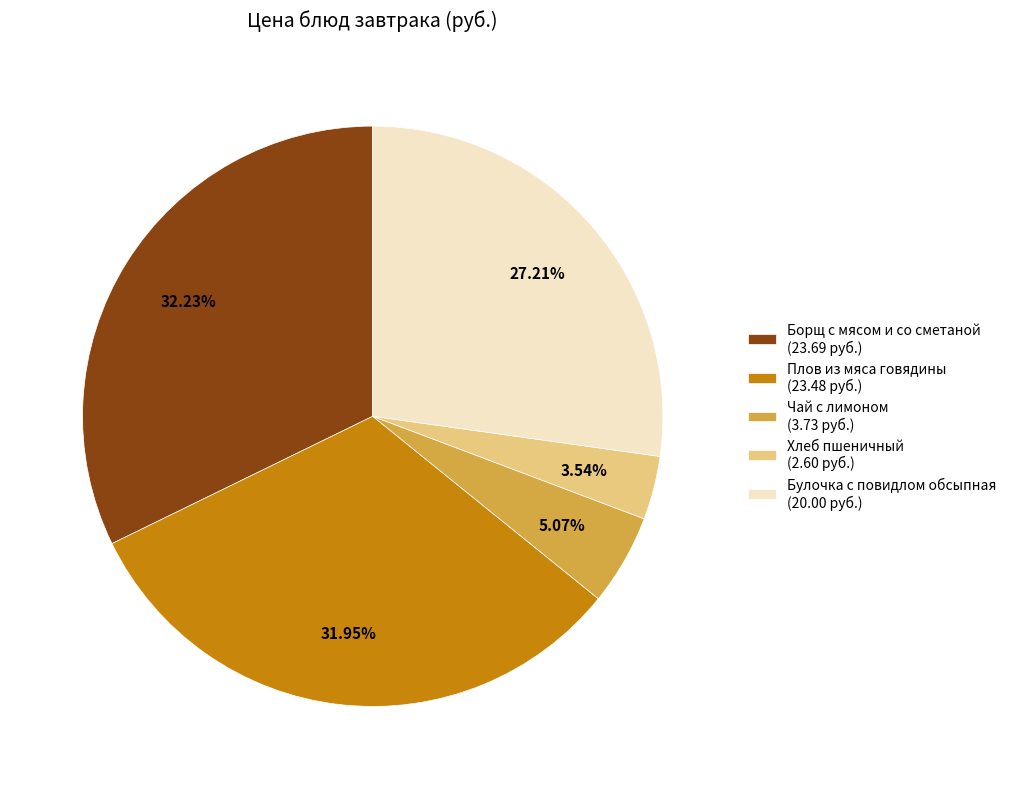

What percentage do Булочка с повидлом обсыпная and Плов из мяса говядины together represent?

59.2%